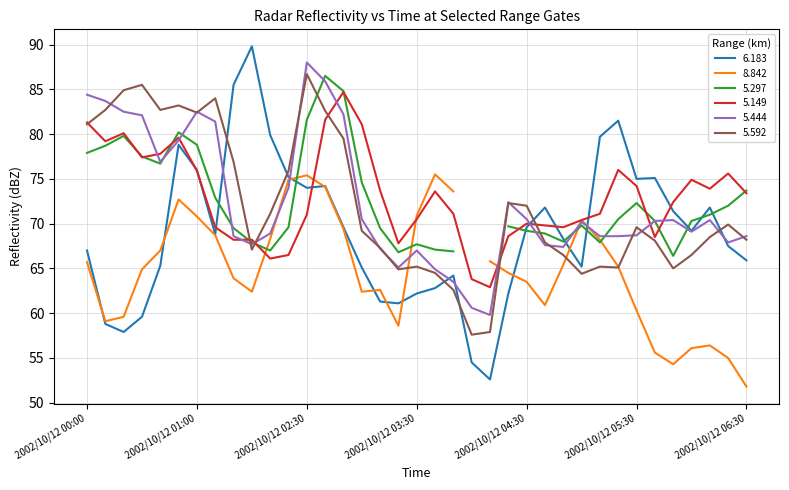

The 5.149 series shows 44.7 at 2002/10/12 04:30. True or false?

False